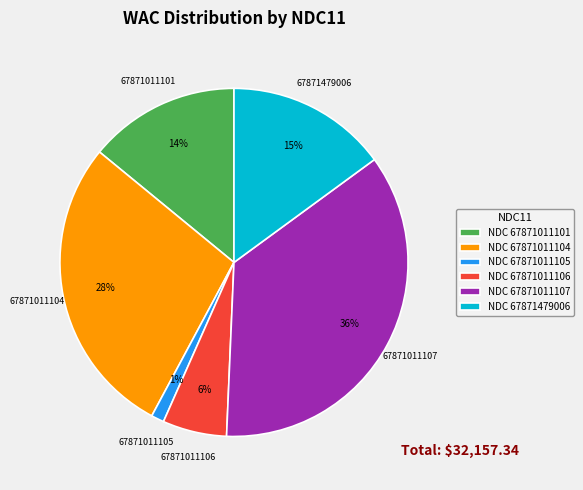

Combined, do NDC 67871011104 and NDC 67871011106 account for over 50%?

No